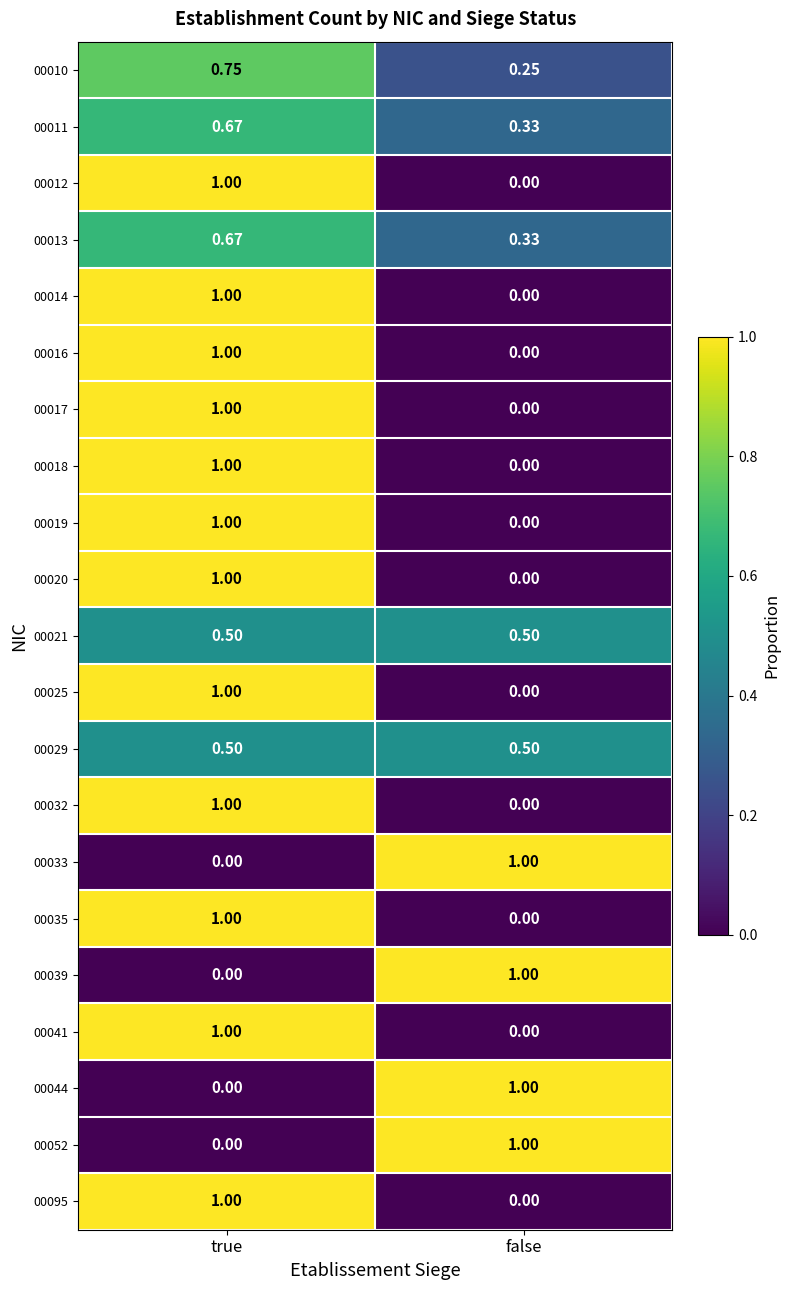

What is the difference between the highest and lowest values at true?

1.0